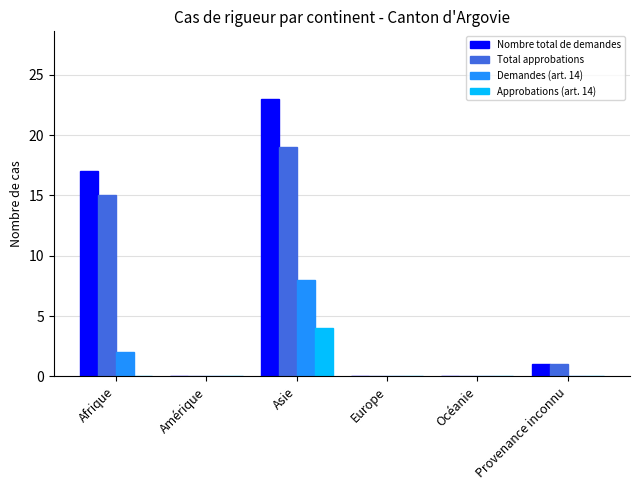

How many groups of bars are there?

6